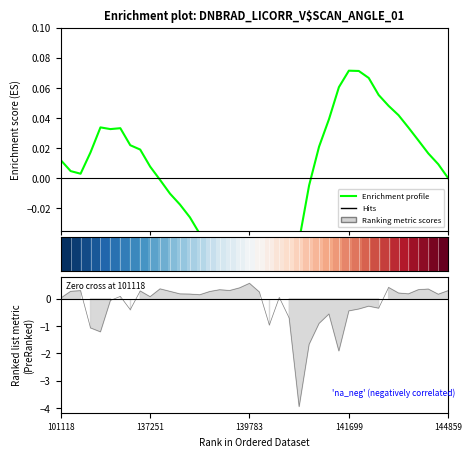

Is it true that Enrichment profile equals -0.1 at 21?

False